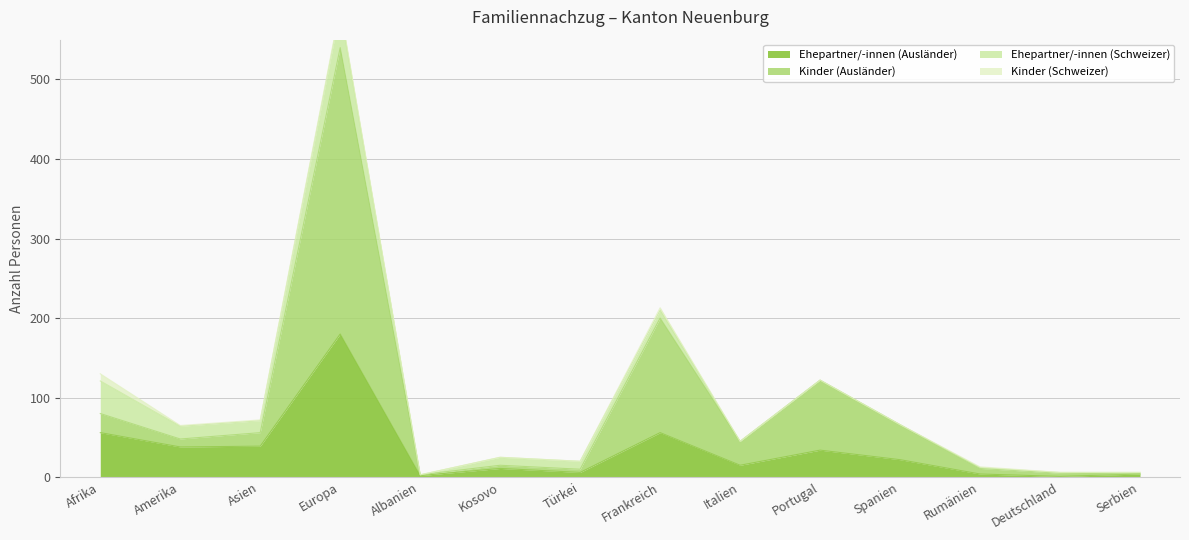

True or false: Ehepartner/-innen (Ausländer) has more than 2 interior local peaks.

True